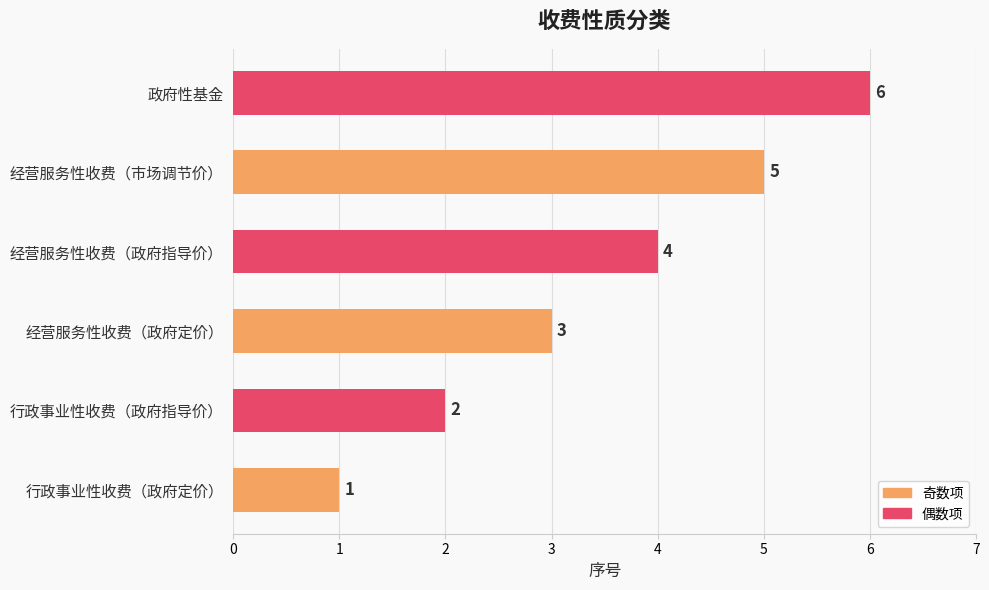

Is it true that the value at 行政事业性收费（政府指导价） is 3?

False